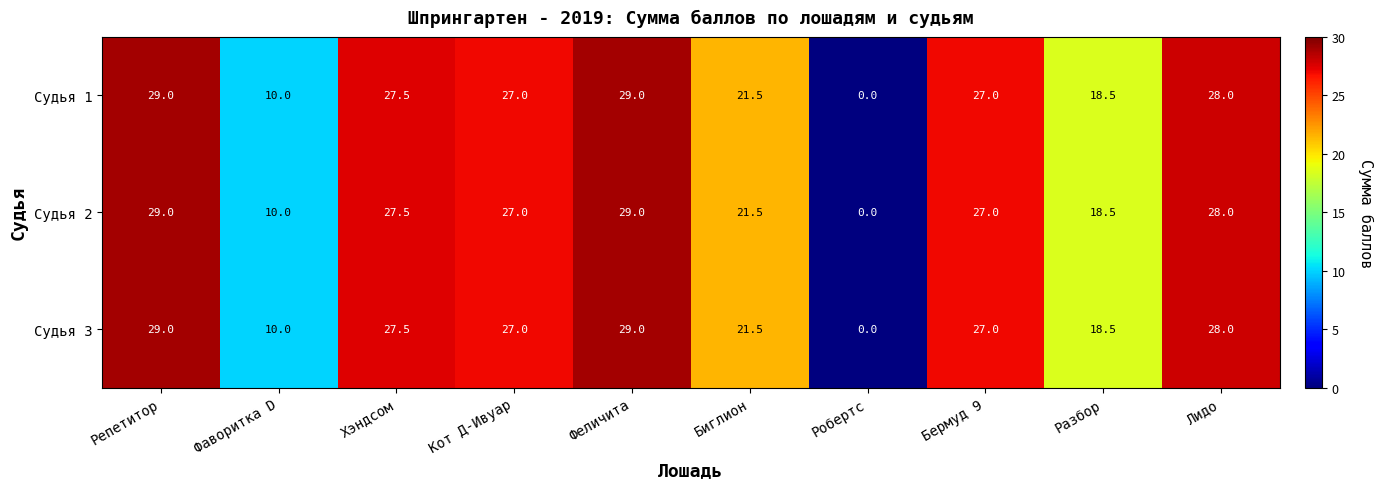

What is the difference between the maximum and minimum values in the Судья 1 series?

29.0